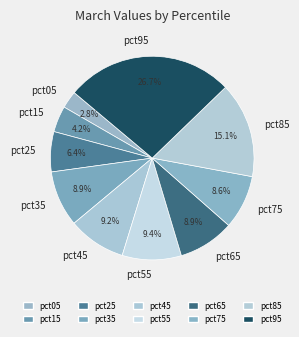

Does pct65 account for over 50% of the chart?

No